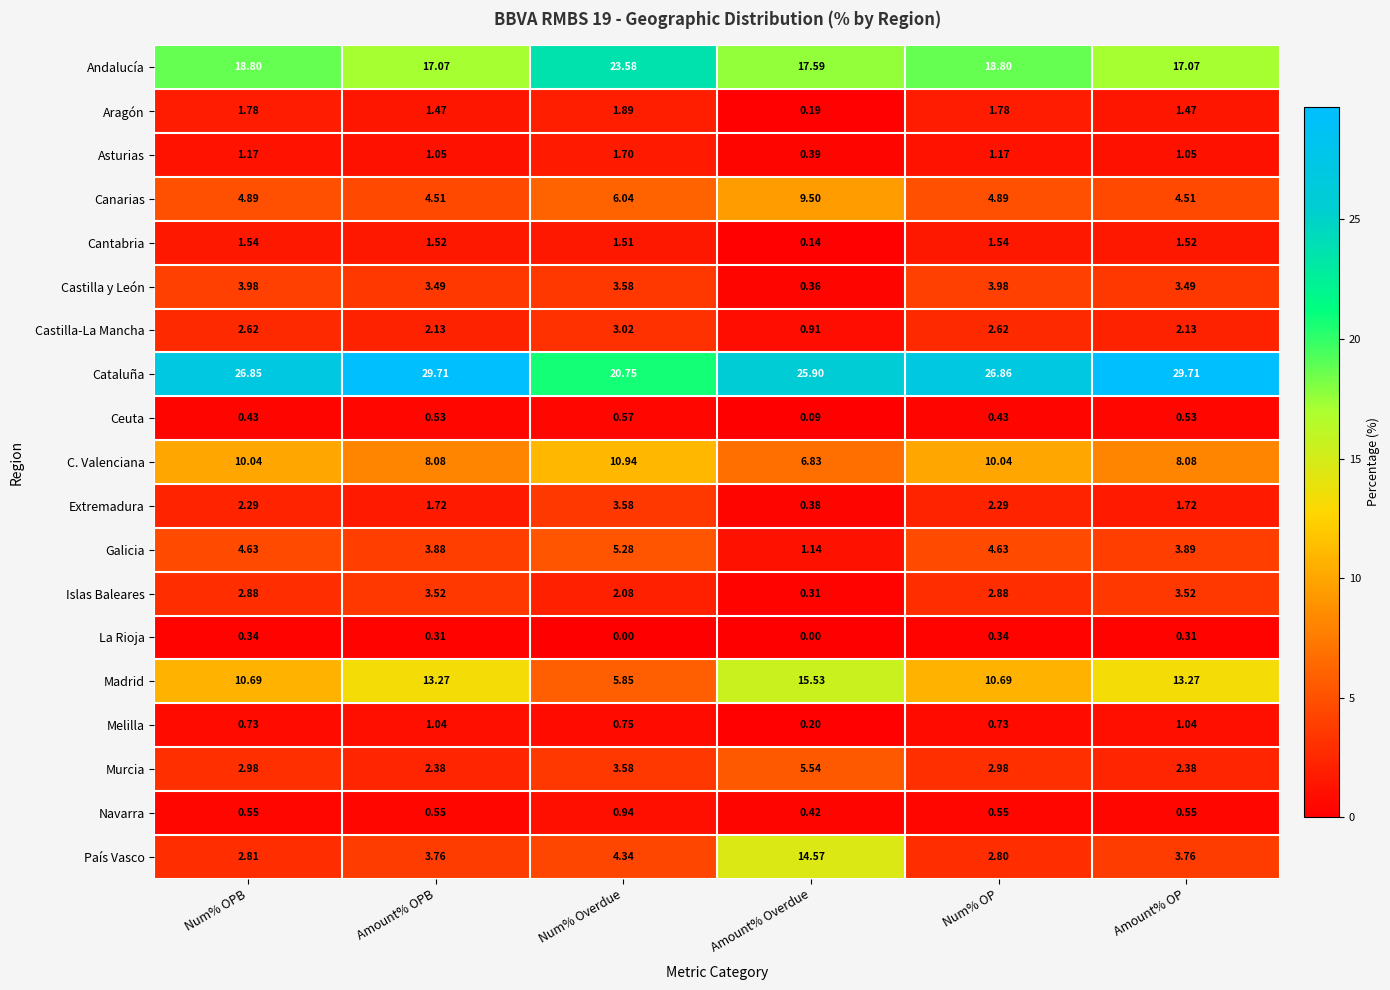

Rank the series at Amount% Overdue from lowest to highest value.

La Rioja, Ceuta, Cantabria, Aragón, Melilla, Islas Baleares, Castilla y León, Extremadura, Asturias, Navarra, Castilla-La Mancha, Galicia, Murcia, C. Valenciana, Canarias, País Vasco, Madrid, Andalucía, Cataluña